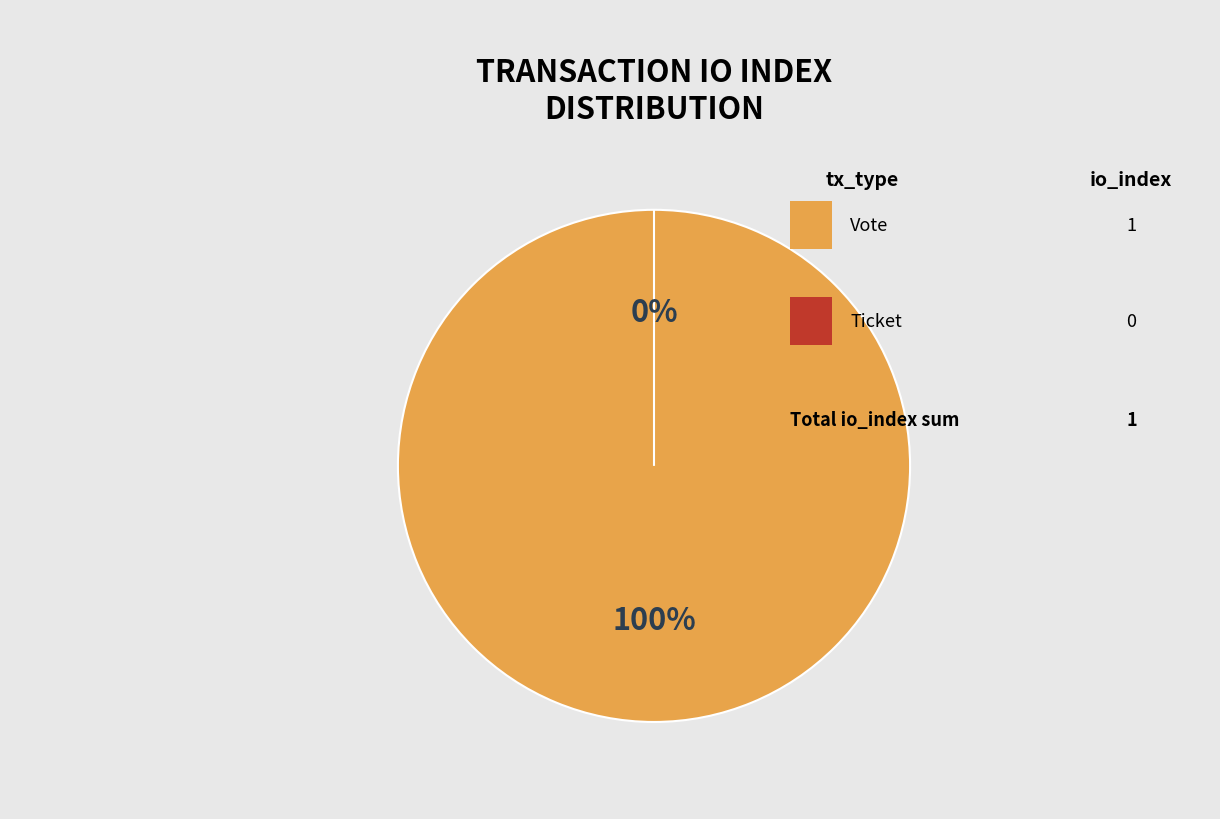

Is it true that Vote (io_index=1) is 100% of the pie?

True